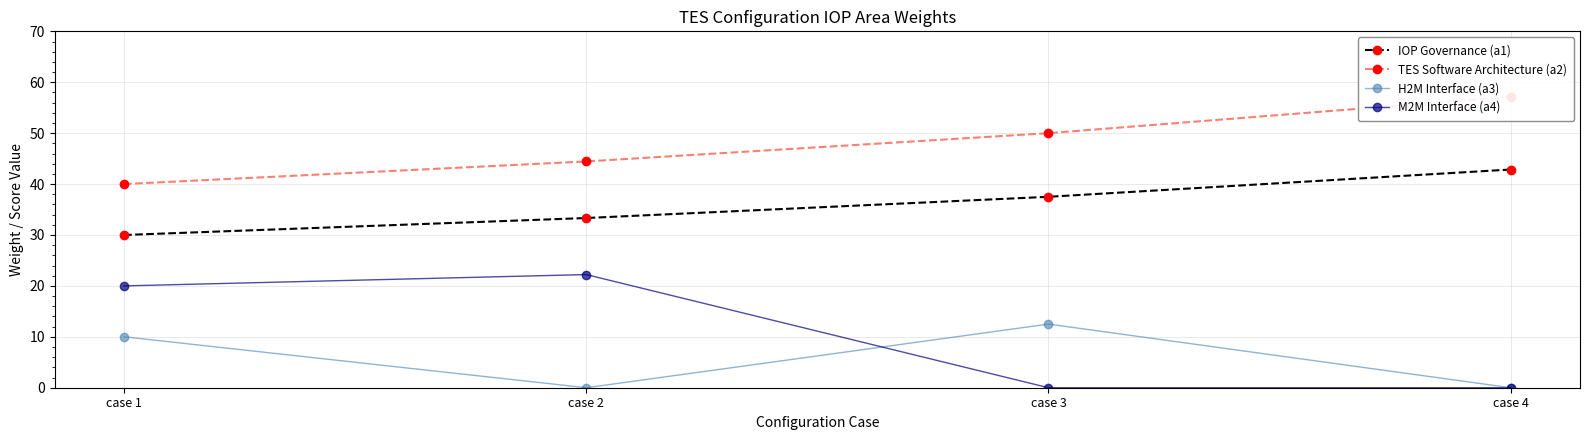

Which series changed the most between case 2 and case 4?

M2M Interface (a4)